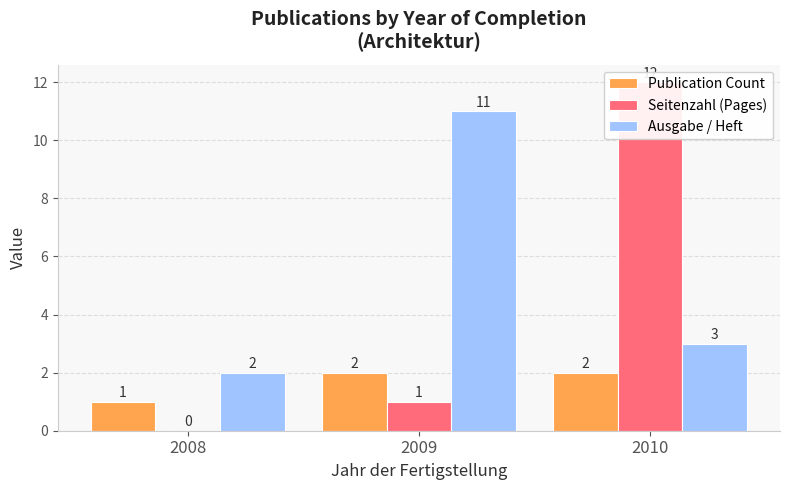

Reading right to left, extract all data points from this chart.

Publication Count: 2010=2	2009=2	2008=1
Seitenzahl (Pages): 2010=12	2009=1	2008=0
Ausgabe / Heft: 2010=3	2009=11	2008=2